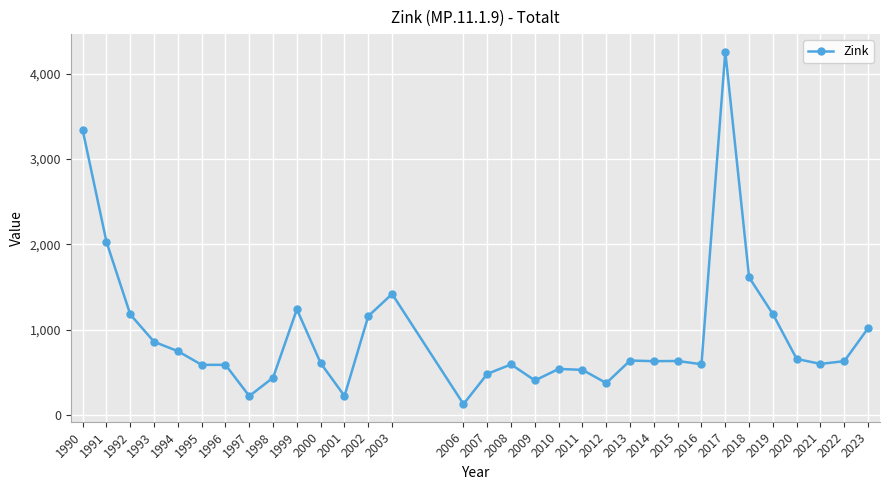

True or false: the data has more than 0 interior local peaks.

True